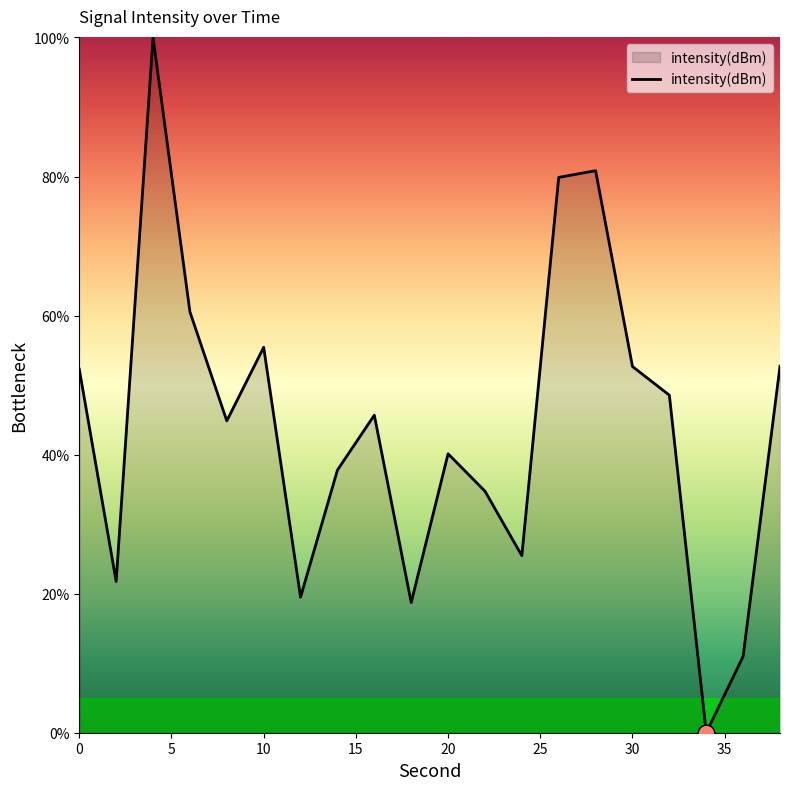

What is the difference between the maximum and minimum values?

100.0